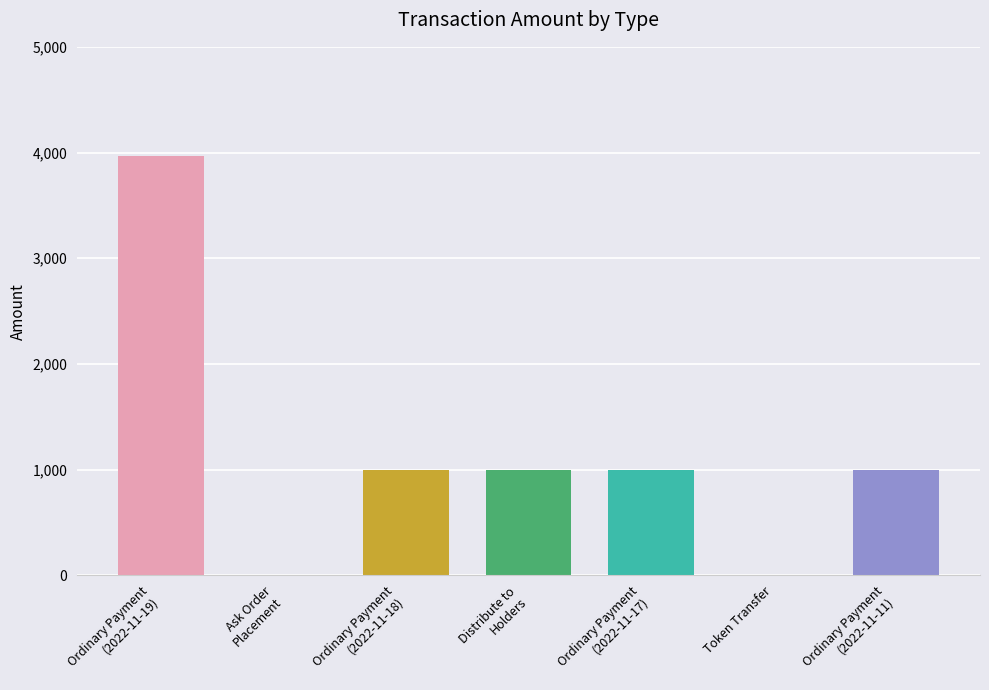

Does the chart contain stacked bars?

No